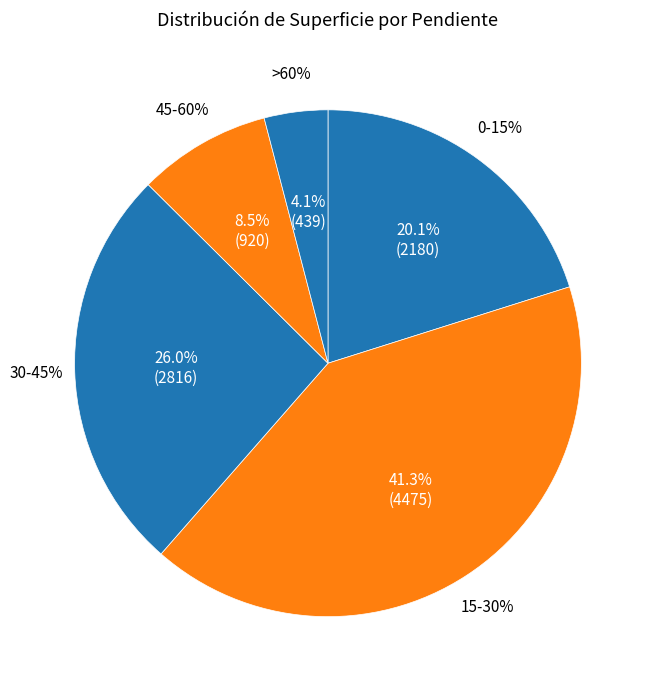

How many segments does this pie chart have?

5